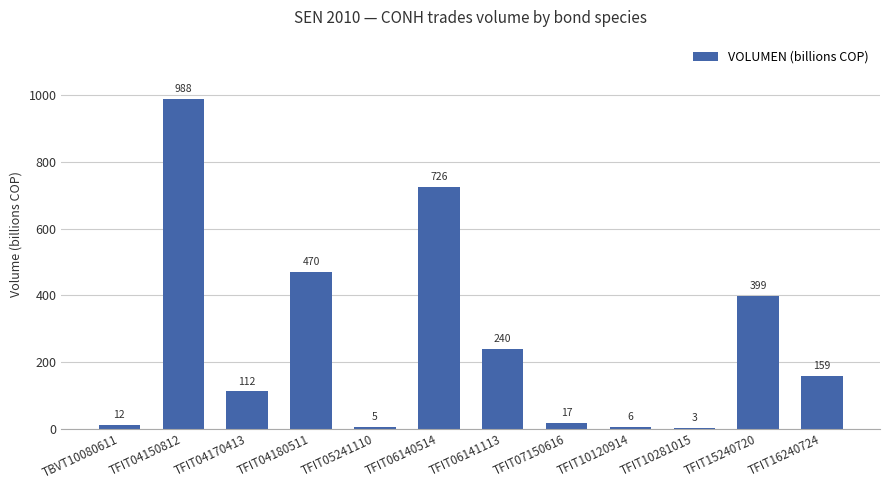

Are the bars horizontal?

No